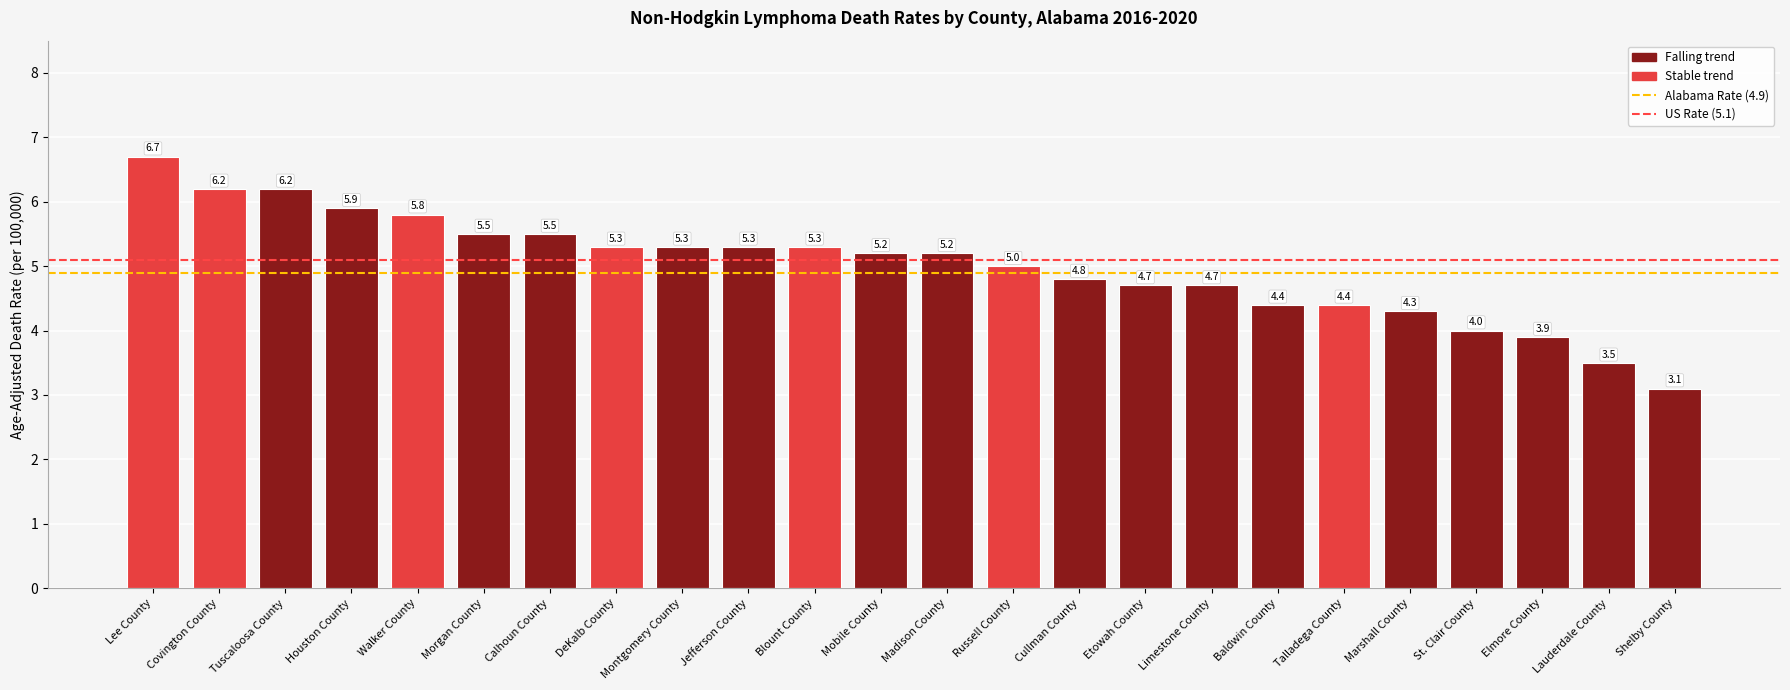

What is the change in value from Calhoun County to Mobile County?

-0.3